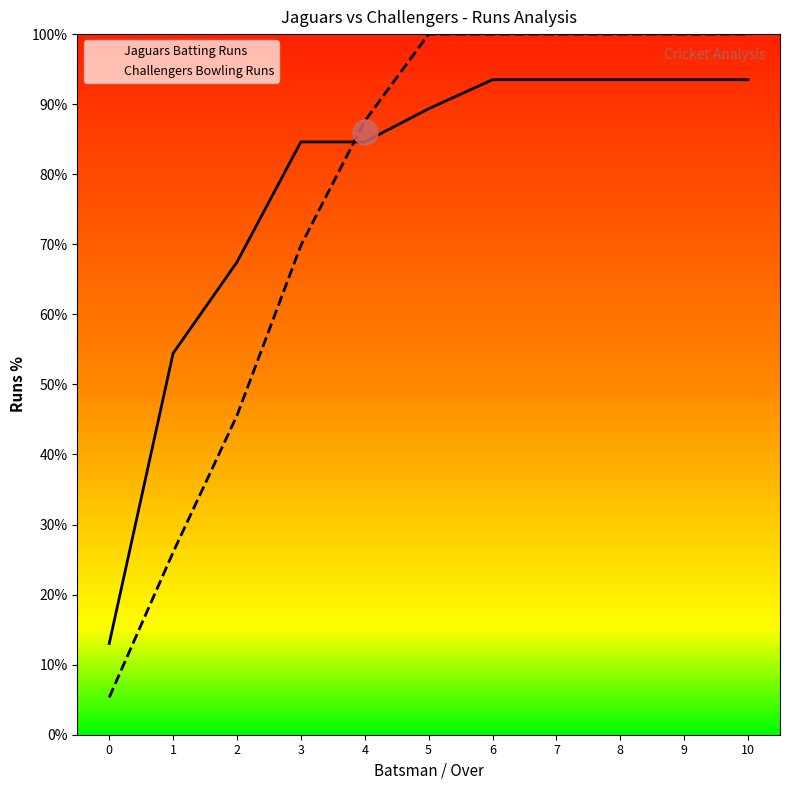

What is the difference between the second highest and second lowest values in the Jaguars Batting Runs series?

39.1